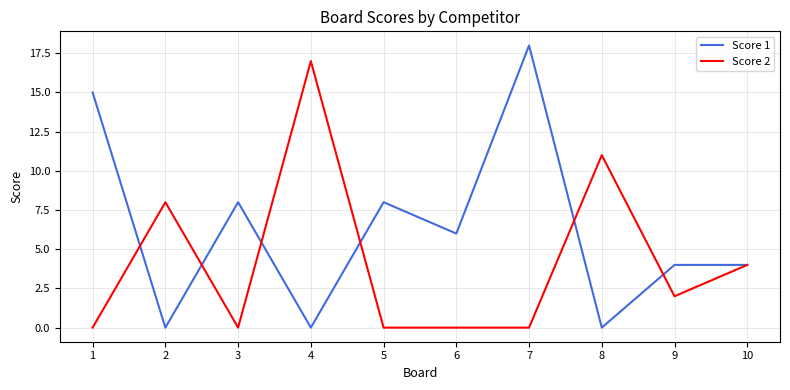

What is the maximum value for Score 1?

18